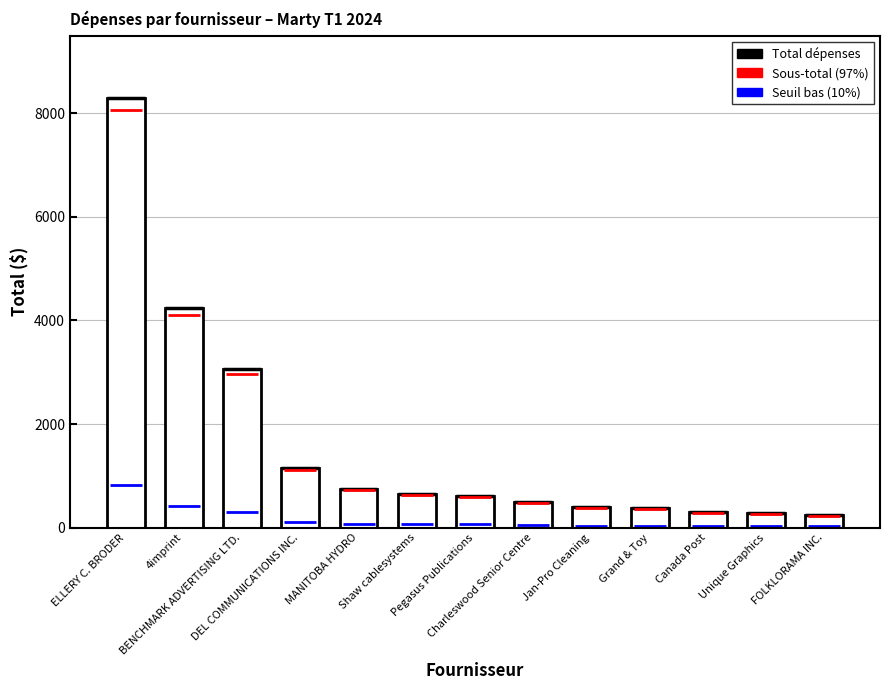

Count the number of values greater than 620.

6